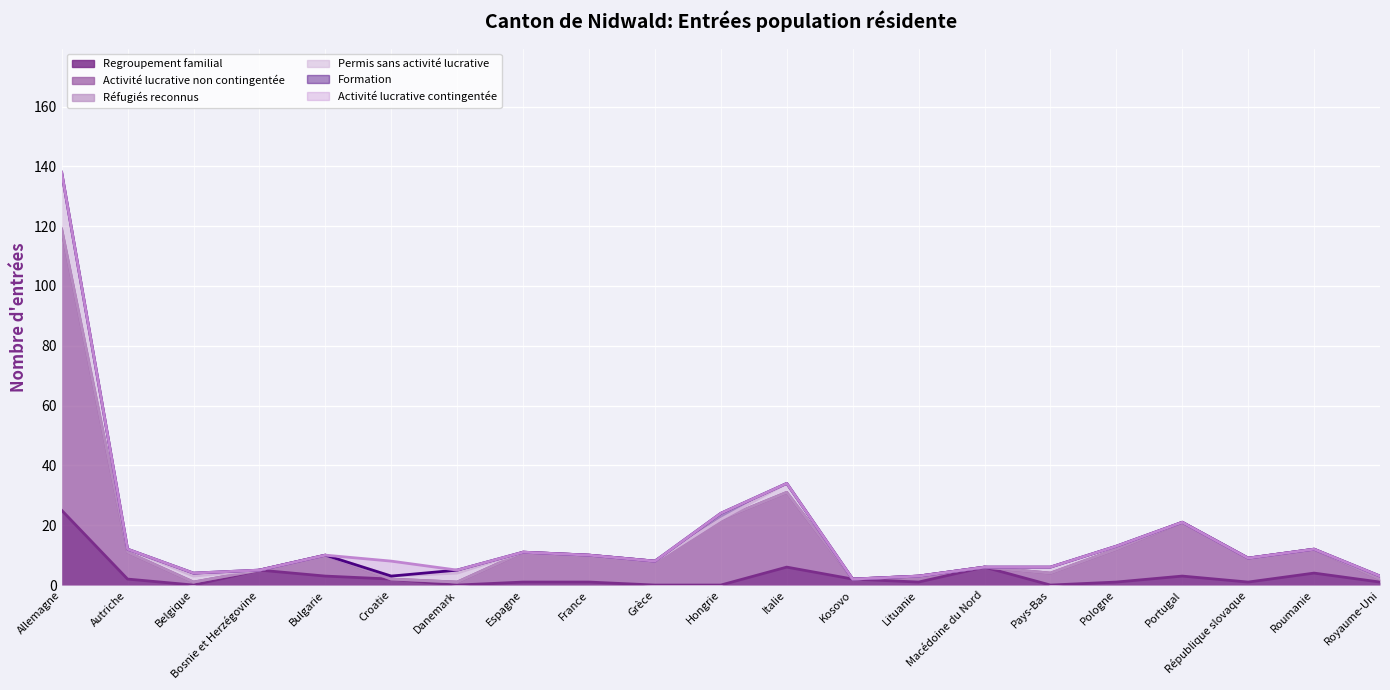

List the labels in order of Regroupement familial value, largest first.

Allemagne, Italie, Macédoine du Nord, Bosnie et Herzégovine, Roumanie, Bulgarie, Portugal, Autriche, Croatie, Kosovo, Espagne, France, Lituanie, Pologne, République slovaque, Royaume-Uni, Belgique, Danemark, Grèce, Hongrie, Pays-Bas